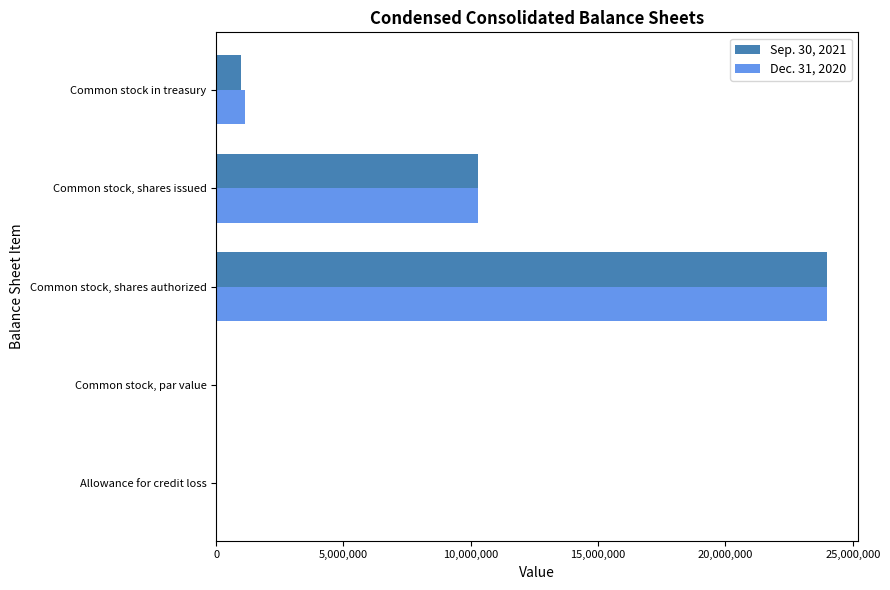

Is it true that Dec. 31, 2020 equals 37879913 at Common stock, shares authorized?

False